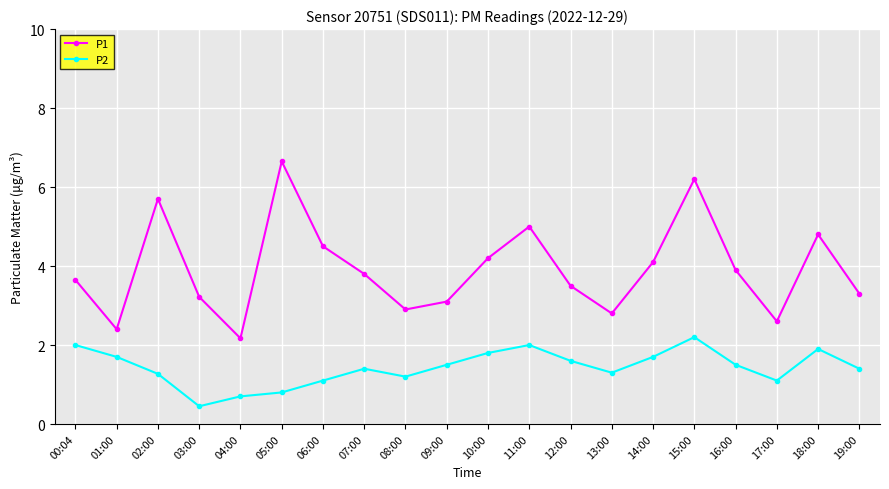

True or false: P1 has more than 1 interior local peaks.

True